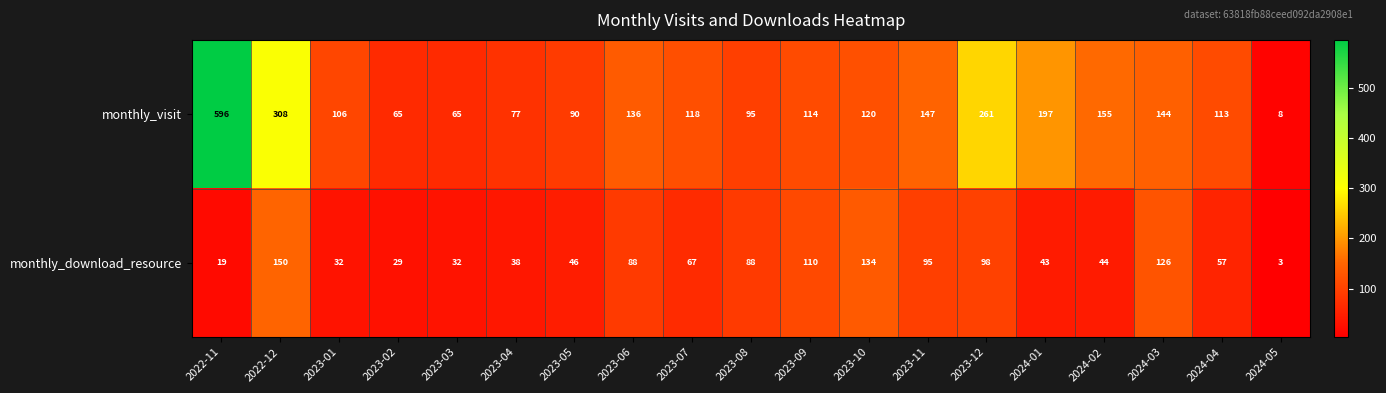

What is the total value across all series at 2023-08?

183